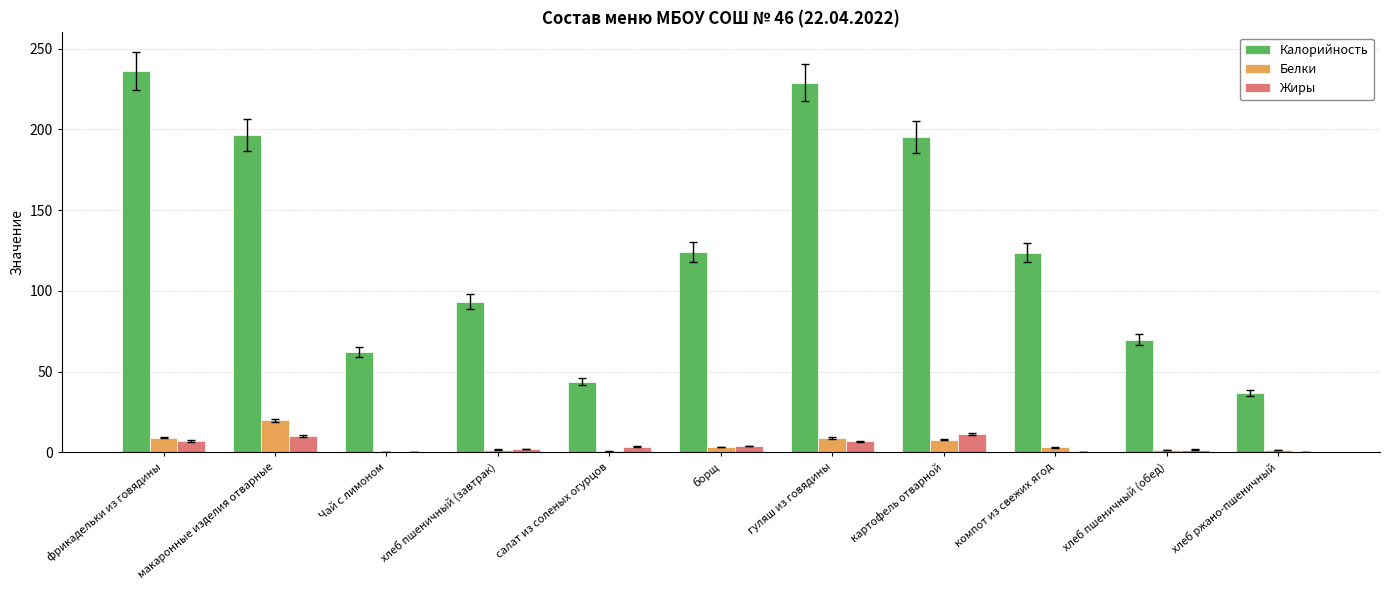

What is the spread (max minus min) of values at картофель отварной?

187.4